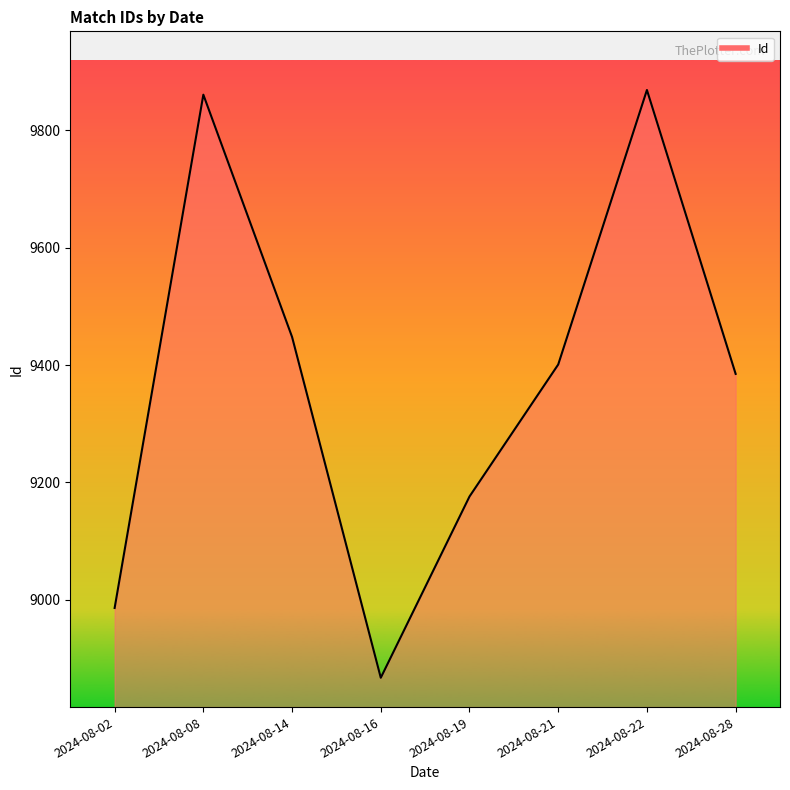

What is the minimum value shown in the chart?

8867